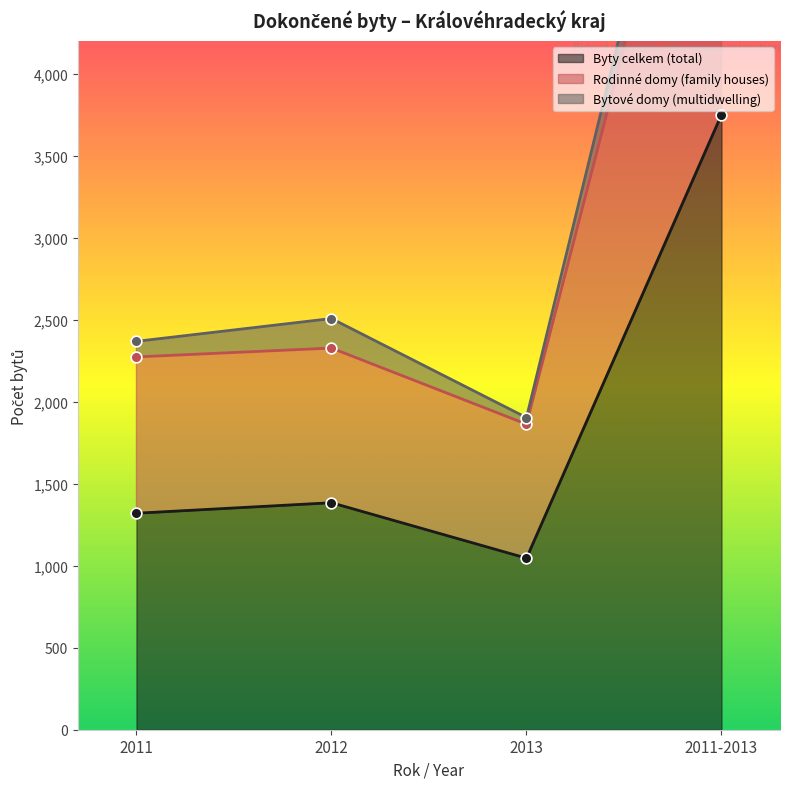

At how many categories does at least one series exceed 4681?

1